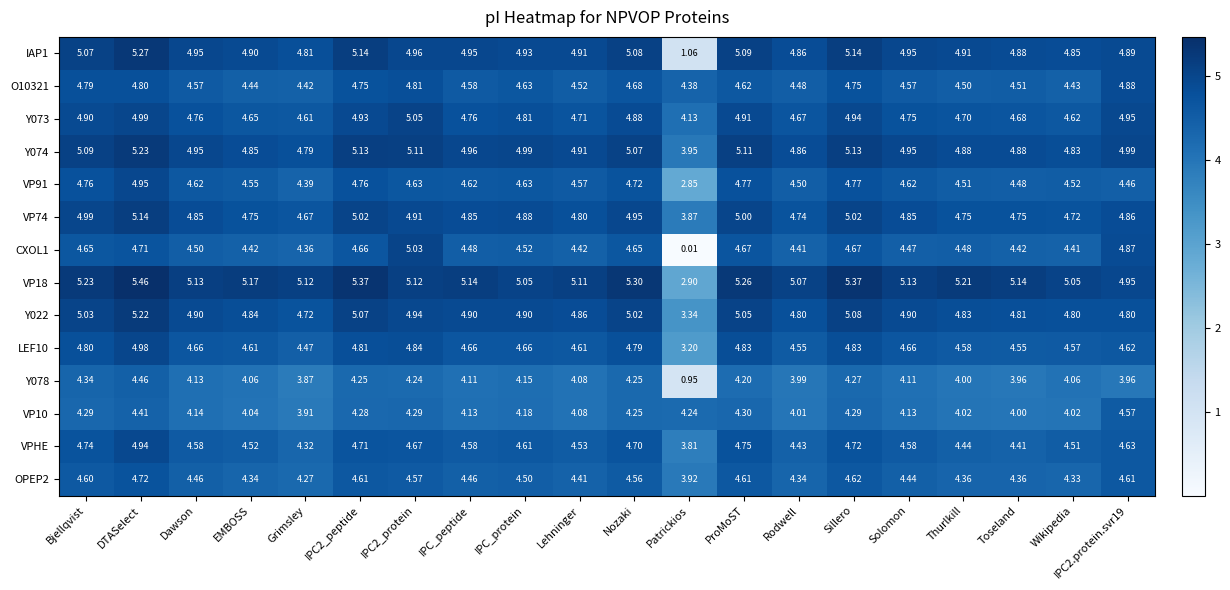

At which category is the sum across all series the highest?

DTASelect